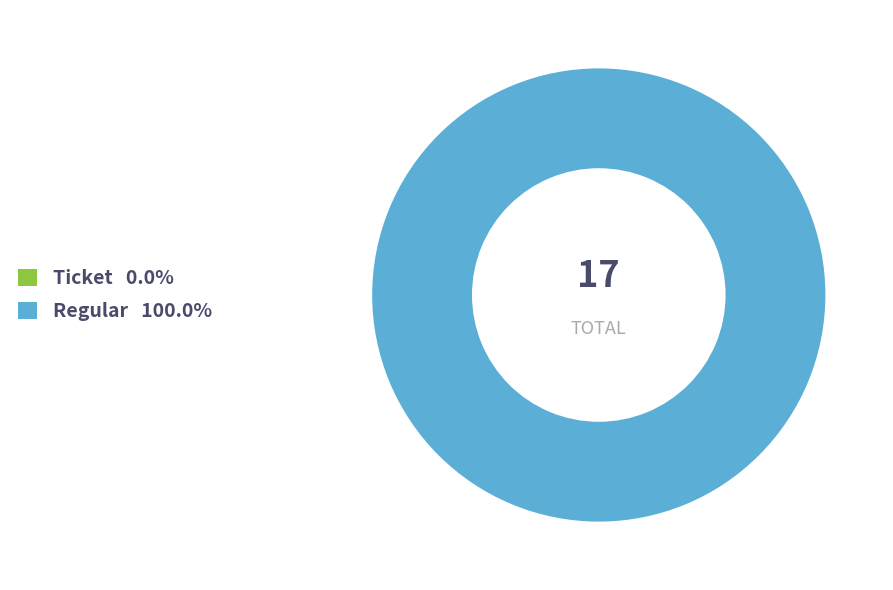

Which slice is the smallest?

Ticket